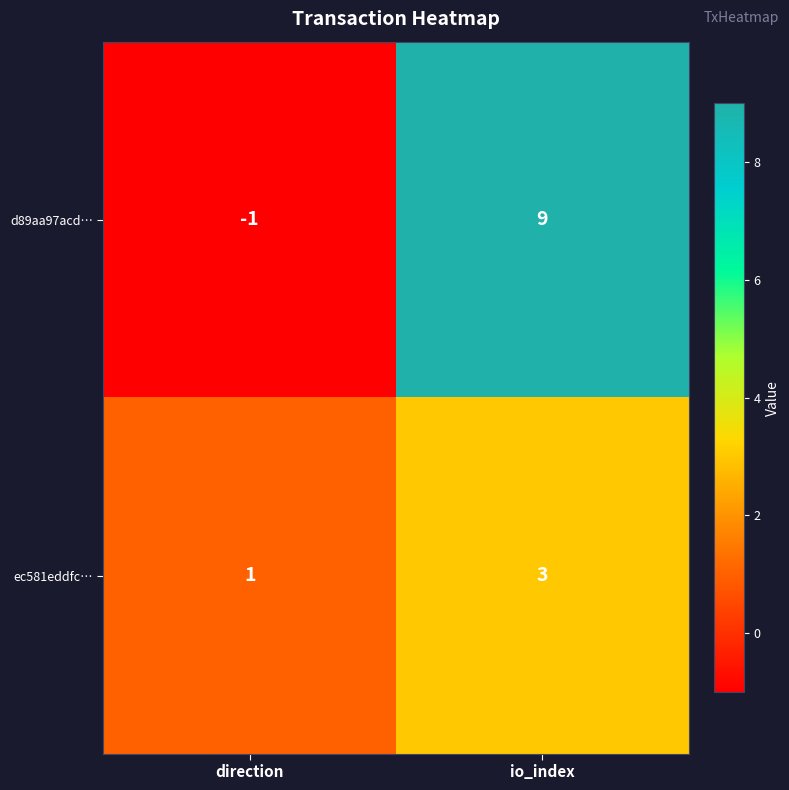

Rank the series by their maximum value, from highest to lowest.

d89aa97acd…, ec581eddfc…